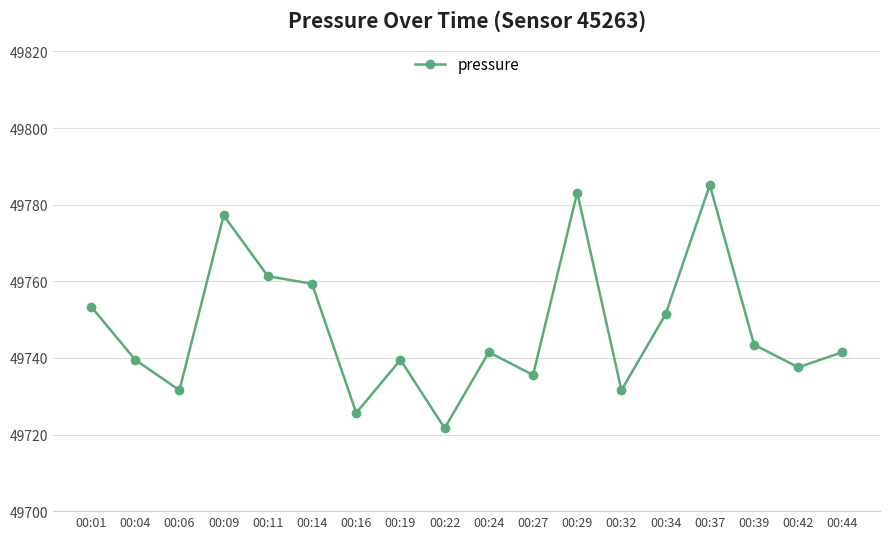

True or false: there are more than 2 points higher than both neighbors.

True